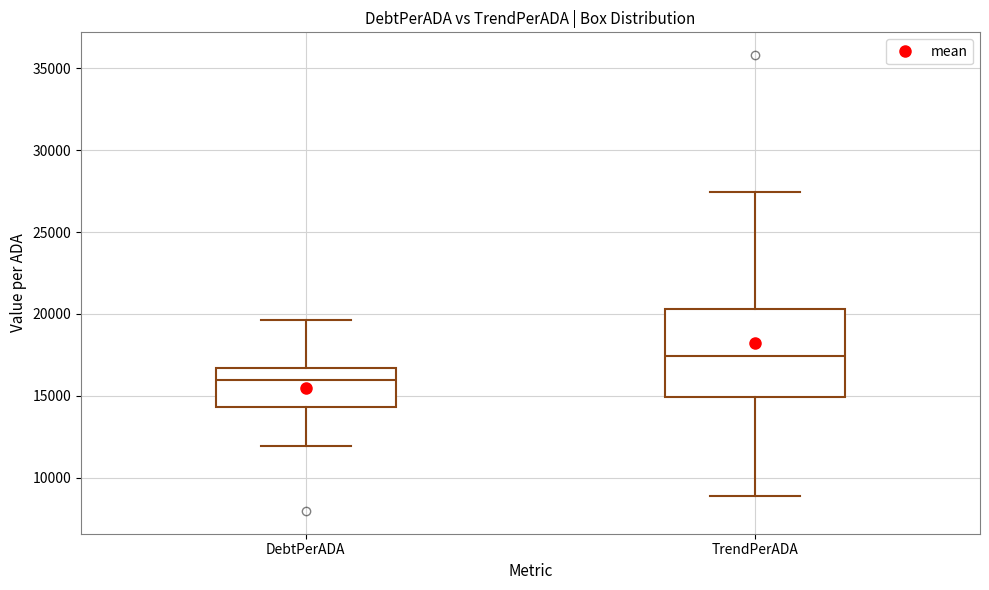

Which box's median line is the highest?

TrendPerADA